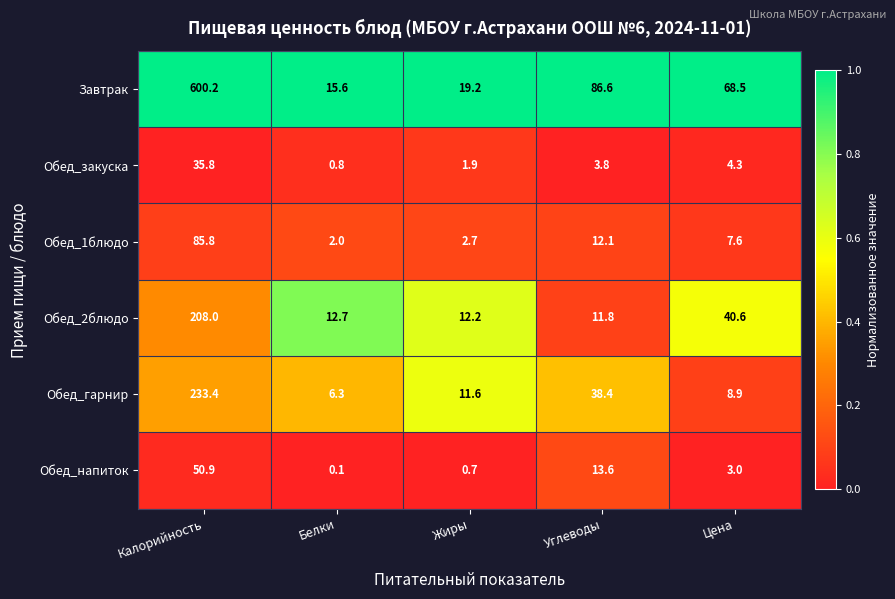

Where does the Завтрак series first go above 68?

Калорийность